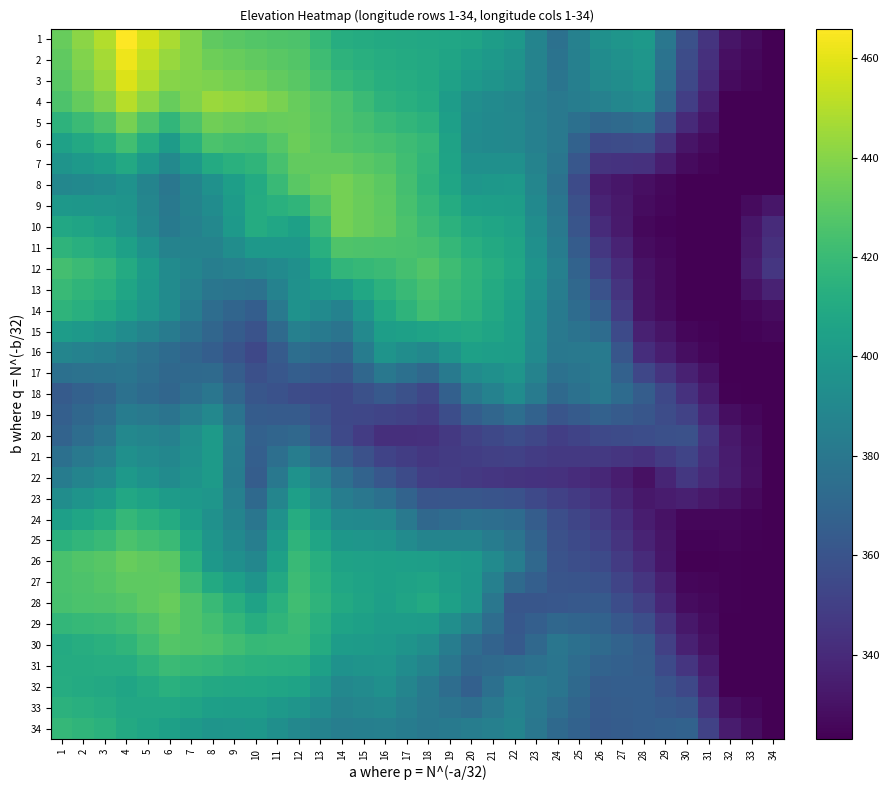

Reading right to left, transcribe all the data shown in this chart.

1: 34=323.0	33=327.0	32=331.0	31=344.8	30=358.5	29=379.5	28=400.5	27=397.8	26=395.0	25=385.8	24=376.5	23=387.8	22=399.0	21=402.8	20=406.5	19=407.8	18=409.0	17=409.5	16=410.0	15=411.0	14=412.0	13=419.0	12=426.0	11=426.8	10=427.5	9=429.2	8=431.0	7=439.5	6=448.0	5=457.0	4=466.0	3=449.5	2=441.2	1=433.0
2: 34=323.0	33=326.0	32=329.0	31=342.6	30=356.2	29=377.3	28=398.4	27=395.6	26=392.8	25=385.2	24=377.6	23=387.1	22=396.5	21=399.9	20=403.2	19=406.4	18=409.5	17=410.4	16=411.4	15=413.4	14=415.4	13=421.6	12=427.8	11=429.3	10=430.9	9=432.6	8=434.4	7=439.2	6=444.1	5=453.1	4=462.1	3=446.7	2=439.0	1=431.2
3: 34=323.0	33=325.0	32=327.0	31=340.5	30=354.0	29=375.1	28=396.2	27=393.4	26=390.5	25=384.6	24=378.8	23=386.4	22=394.0	21=397.0	20=400.0	19=405.0	18=410.0	17=411.4	16=412.8	15=415.8	14=418.8	13=424.1	12=429.5	11=431.9	10=434.2	9=436.0	8=437.8	7=439.0	6=440.2	5=449.2	4=458.2	3=443.9	2=436.7	1=429.5
4: 34=323.0	33=323.0	32=323.0	31=336.2	30=349.5	29=370.8	28=392.0	27=389.0	26=386.0	25=383.5	24=381.0	23=385.0	22=389.0	21=391.2	20=393.5	19=402.2	18=411.0	17=413.2	16=415.5	15=420.5	14=425.5	13=429.2	12=433.0	11=437.0	10=441.0	9=442.8	8=444.5	7=438.5	6=432.5	5=441.5	4=450.5	3=438.2	2=432.1	1=426.0
5: 34=323.0	33=323.0	32=323.0	31=331.6	30=340.2	29=357.5	28=374.8	27=372.6	26=370.5	25=375.8	24=381.0	23=385.2	22=389.5	21=391.1	20=392.8	19=403.8	18=414.8	17=417.2	16=419.8	15=423.0	14=426.2	13=429.9	12=433.5	11=432.6	10=431.8	9=433.4	8=435.0	7=426.0	6=417.0	5=426.8	4=436.5	3=426.0	2=420.8	1=415.5
6: 34=323.0	33=323.0	32=323.0	31=327.0	30=331.0	29=344.2	28=357.5	27=356.2	26=355.0	25=368.0	24=381.0	23=385.5	22=390.0	21=391.0	20=392.0	19=405.2	18=418.5	17=421.2	16=424.0	15=425.5	14=427.0	13=430.5	12=434.0	11=428.2	10=422.5	9=424.0	8=425.5	7=413.5	6=401.5	5=412.0	4=422.5	3=413.8	2=409.4	1=405.0
7: 34=323.0	33=323.0	32=323.0	31=325.0	30=327.0	29=335.1	28=343.2	27=344.0	26=344.8	25=361.9	24=379.0	23=387.0	22=395.0	21=395.0	20=395.0	19=406.1	18=417.2	17=422.1	16=427.0	15=429.2	14=431.5	13=431.6	12=431.8	11=424.1	10=416.5	9=413.5	8=410.5	7=400.5	6=390.5	5=399.9	4=409.2	3=403.1	2=400.1	1=397.0
8: 34=323.0	33=323.0	32=323.0	31=323.0	30=323.0	29=326.0	28=329.0	27=331.8	26=334.5	25=355.8	24=377.0	23=388.5	22=400.0	21=399.0	20=398.0	19=407.0	18=416.0	17=423.0	16=430.0	15=433.0	14=436.0	13=432.8	12=429.5	11=420.0	10=410.5	9=403.0	8=395.5	7=387.5	6=379.5	5=387.8	4=396.0	3=392.5	2=390.8	1=389.0
9: 34=331.8	33=327.4	32=323.0	31=323.0	30=323.0	29=325.2	28=327.5	27=332.5	26=337.5	25=358.2	24=379.0	23=390.8	22=402.5	21=403.1	20=403.8	19=411.0	18=418.2	17=424.4	16=430.5	15=433.2	14=436.0	13=426.4	12=416.8	11=413.8	10=410.8	9=401.8	8=392.8	7=386.8	6=380.8	5=388.9	4=397.0	3=398.0	2=398.5	1=399.0
10: 34=340.5	33=331.8	32=323.0	31=323.0	30=323.0	29=324.5	28=326.0	27=333.2	26=340.5	25=360.8	24=381.0	23=393.0	22=405.0	21=407.2	20=409.5	19=415.0	18=420.5	17=425.8	16=431.0	15=433.5	14=436.0	13=420.0	12=404.0	11=407.5	10=411.0	9=400.5	8=390.0	7=386.0	6=382.0	5=390.0	4=398.0	3=403.5	2=406.2	1=409.0
11: 34=343.0	33=333.0	32=323.0	31=323.0	30=323.0	29=325.5	28=328.0	27=337.1	26=346.2	25=364.8	24=383.2	23=394.8	22=406.2	21=409.6	20=413.0	19=418.4	18=423.8	17=424.8	16=425.8	15=426.1	14=426.5	13=413.0	12=399.5	11=399.5	10=399.5	9=393.2	8=387.0	7=387.0	6=387.0	5=395.6	4=404.2	3=410.2	2=413.2	1=416.2
12: 34=345.5	33=334.2	32=323.0	31=323.0	30=323.0	29=326.5	28=330.0	27=341.0	26=352.0	25=368.8	24=385.5	23=396.5	22=407.5	21=412.0	20=416.5	19=421.8	18=427.0	17=423.8	16=420.5	15=418.8	14=417.0	13=406.0	12=395.0	11=391.5	10=388.0	9=386.0	8=384.0	7=388.0	6=392.0	5=401.2	4=410.5	3=417.0	2=420.2	1=423.5
13: 34=336.8	33=329.9	32=323.0	31=323.0	30=323.0	29=326.8	28=330.5	27=344.6	26=358.8	25=371.1	24=383.5	23=394.5	22=405.5	21=410.6	20=415.8	19=420.1	18=424.5	17=419.8	16=415.0	15=408.4	14=401.8	13=398.6	12=395.5	11=386.1	10=376.8	9=377.9	8=379.0	7=385.6	6=392.2	5=399.8	4=407.2	3=413.5	2=416.6	1=419.8
14: 34=328.0	33=325.5	32=323.0	31=323.0	30=323.0	29=327.0	28=331.0	27=348.2	26=365.5	25=373.5	24=381.5	23=392.5	22=403.5	21=409.2	20=415.0	19=418.5	18=422.0	17=415.8	16=409.5	15=398.0	14=386.5	13=391.2	12=396.0	11=380.8	10=365.5	9=369.8	8=374.0	7=383.2	6=392.5	5=398.2	4=404.0	3=410.0	2=413.0	1=416.0
15: 34=325.5	33=324.2	32=323.0	31=324.4	30=325.8	29=331.0	28=336.2	27=354.9	26=373.5	25=377.2	24=381.0	23=392.0	22=403.0	21=406.2	20=409.5	19=407.6	18=405.8	17=404.5	16=403.2	15=390.5	14=377.8	13=381.5	12=385.2	11=372.5	10=359.8	9=364.9	8=370.0	7=376.4	6=382.8	5=387.6	4=392.5	3=397.2	2=399.6	1=402.0
16: 34=323.0	33=323.0	32=323.0	31=325.8	30=328.5	29=335.0	28=341.5	27=361.5	26=381.5	25=381.0	24=380.5	23=391.5	22=402.5	21=403.2	20=404.0	19=396.8	18=389.5	17=393.2	16=397.0	15=383.0	14=369.0	13=371.8	12=374.5	11=364.2	10=354.0	9=360.0	8=366.0	7=369.5	6=373.0	5=377.0	4=381.0	3=384.5	2=386.2	1=388.0
17: 34=323.0	33=323.2	32=323.5	31=329.8	30=336.0	29=344.6	28=353.2	27=367.1	26=381.0	25=378.6	24=376.2	23=386.9	22=397.5	21=394.9	20=392.2	19=381.9	18=371.5	17=375.8	16=380.0	15=370.8	14=361.5	13=363.5	12=365.5	11=361.6	10=357.8	9=365.1	8=372.5	7=372.0	6=371.5	5=375.1	4=378.8	3=377.4	2=376.7	1=376.0
18: 34=323.0	33=323.5	32=324.0	31=333.8	30=343.5	29=354.2	28=365.0	27=372.8	26=380.5	25=376.2	24=372.0	23=382.2	22=392.5	21=386.5	20=380.5	19=367.0	18=353.5	17=358.2	16=363.0	15=358.5	14=354.0	13=355.2	12=356.5	11=359.0	10=361.5	9=370.2	8=379.0	7=374.5	6=370.0	5=373.2	4=376.5	3=370.2	2=367.1	1=364.0
19: 34=323.0	33=325.8	32=328.5	31=339.8	30=351.0	29=356.0	28=361.0	27=364.2	26=367.5	25=364.1	24=360.8	23=367.8	22=374.8	21=370.2	20=365.8	19=357.0	18=348.2	17=350.4	16=352.5	15=353.4	14=354.2	13=359.1	12=364.0	11=364.2	10=364.5	9=377.2	8=390.0	7=384.0	6=378.0	5=380.6	4=383.2	3=374.8	2=370.5	1=366.2
20: 34=323.0	33=328.0	32=333.0	31=345.8	30=358.5	29=357.8	28=357.0	27=355.8	26=354.5	25=352.0	24=349.5	23=353.2	22=357.0	21=354.0	20=351.0	19=347.0	18=343.0	17=342.5	16=342.0	15=348.2	14=354.5	13=363.0	12=371.5	11=369.5	10=367.5	9=384.2	8=401.0	7=393.5	6=386.0	5=388.0	4=390.0	3=379.2	2=373.9	1=368.5
21: 34=323.0	33=328.4	32=333.8	31=343.0	30=352.2	29=347.8	28=343.2	27=345.0	26=346.8	25=346.6	24=346.5	23=348.6	22=350.8	21=349.9	20=349.0	19=347.6	18=346.2	17=349.1	16=352.0	15=358.5	14=365.0	13=374.4	12=383.8	11=375.0	10=366.2	9=383.6	8=401.0	7=395.0	6=389.0	5=392.0	4=395.0	3=385.4	2=380.6	1=375.8
22: 34=323.0	33=328.8	32=334.5	31=340.2	30=346.0	29=337.8	28=329.5	27=334.2	26=339.0	25=341.2	24=343.5	23=344.0	22=344.5	21=345.8	20=347.0	19=348.2	18=349.5	17=355.8	16=362.0	15=368.8	14=375.5	13=385.8	12=396.0	11=380.5	10=365.0	9=383.0	8=401.0	7=396.5	6=392.0	5=396.0	4=400.0	3=391.5	2=387.2	1=383.0
23: 34=323.0	33=326.5	32=330.0	31=332.9	30=335.8	29=333.9	28=332.0	27=337.9	26=343.8	25=347.1	24=350.5	23=354.6	22=358.8	21=360.1	20=361.5	19=361.0	18=360.5	17=368.2	16=376.0	15=379.8	14=383.5	13=393.6	12=403.8	11=387.9	10=372.0	9=385.1	8=398.2	7=399.9	6=401.5	5=405.2	4=409.0	3=401.1	2=397.2	1=393.2
24: 34=323.0	33=324.2	32=325.5	31=325.5	30=325.5	29=330.0	28=334.5	27=341.5	26=348.5	25=353.0	24=357.5	23=365.2	22=373.0	21=374.5	20=376.0	19=373.8	18=371.5	17=380.8	16=390.0	15=390.8	14=391.5	13=401.5	12=411.5	11=395.2	10=379.0	9=387.2	8=395.5	7=403.2	6=411.0	5=414.5	4=418.0	3=410.8	2=407.1	1=403.5
25: 34=323.0	33=323.9	32=324.8	31=324.5	30=324.2	29=330.9	28=337.5	27=344.6	26=351.8	25=355.1	24=358.5	23=368.4	22=378.2	21=382.9	20=387.5	19=387.4	18=387.2	17=392.2	16=397.2	15=397.9	14=398.5	13=407.1	12=415.8	11=399.9	10=384.0	9=390.8	8=397.5	7=408.9	6=420.2	5=422.9	4=425.5	3=419.9	2=417.1	1=414.2
26: 34=323.0	33=323.5	32=324.0	31=323.5	30=323.0	29=331.8	28=340.5	27=347.8	26=355.0	25=357.2	24=359.5	23=371.5	22=383.5	21=391.2	20=399.0	19=401.0	18=403.0	17=403.8	16=404.5	15=405.0	14=405.5	13=412.8	12=420.0	11=404.5	10=389.0	9=394.2	8=399.5	7=414.5	6=429.5	5=431.2	4=433.0	3=429.0	2=427.0	1=425.0
27: 34=323.0	33=323.5	32=324.0	31=324.8	30=325.5	29=335.4	28=345.2	27=352.2	26=359.2	25=360.0	24=360.8	23=366.5	22=372.2	21=385.4	20=398.5	19=402.5	18=406.5	17=405.2	16=404.0	15=405.9	14=407.8	13=414.4	12=421.0	11=409.1	10=397.2	9=403.5	8=409.8	7=420.5	6=431.2	5=430.8	4=430.2	3=427.5	2=426.1	1=424.8
28: 34=323.0	33=323.5	32=324.0	31=326.0	30=328.0	29=339.0	28=350.0	27=356.8	26=363.5	25=362.8	24=362.0	23=361.5	22=361.0	21=379.5	20=398.0	19=404.0	18=410.0	17=406.8	16=403.5	15=406.8	14=410.0	13=416.0	12=422.0	11=413.8	10=405.5	9=412.8	8=420.0	7=426.5	6=433.0	5=430.2	4=427.5	3=426.0	2=425.2	1=424.5
29: 34=323.0	33=323.2	32=323.5	31=327.8	30=332.0	29=344.6	28=357.2	27=362.6	26=368.0	25=369.2	24=370.5	23=366.4	22=362.2	21=374.1	20=386.0	19=393.9	18=401.8	17=401.9	16=402.0	15=404.0	14=406.0	13=413.4	12=420.8	11=416.5	10=412.2	9=417.5	8=422.8	7=426.5	6=430.2	5=426.1	4=422.0	3=419.8	2=418.6	1=417.5
30: 34=323.0	33=323.0	32=323.0	31=329.5	30=336.0	29=350.2	28=364.5	27=368.5	26=372.5	25=375.8	24=379.0	23=371.2	22=363.5	21=368.8	20=374.0	19=383.8	18=393.5	17=397.0	16=400.5	15=401.2	14=402.0	13=410.8	12=419.5	11=419.2	10=419.0	9=422.2	8=425.5	7=426.5	6=427.5	5=422.0	4=416.5	3=413.5	2=412.0	1=410.5
31: 34=323.0	33=323.0	32=323.0	31=334.0	30=345.0	29=355.1	28=365.2	27=367.0	26=368.8	25=373.8	24=378.8	23=376.5	22=374.2	21=372.4	20=370.5	19=379.0	18=387.5	17=392.5	16=397.5	15=396.8	14=396.0	13=404.4	12=412.8	11=413.1	10=413.5	9=415.5	8=417.5	7=419.0	6=420.5	5=416.1	4=411.8	3=411.4	2=411.2	1=411.0
32: 34=323.0	33=323.0	32=323.0	31=338.5	30=354.0	29=360.0	28=366.0	27=365.5	26=365.0	25=371.8	24=378.5	23=381.8	22=385.0	21=376.0	20=367.0	19=374.2	18=381.5	17=388.0	16=394.5	15=392.2	14=390.0	13=398.0	12=406.0	11=407.0	10=408.0	9=408.8	8=409.5	7=411.5	6=413.5	5=410.2	4=407.0	3=409.2	2=410.4	1=411.5
33: 34=323.0	33=325.8	32=328.5	31=344.8	30=361.0	29=363.5	28=366.0	27=365.1	26=364.2	25=369.8	24=375.2	23=380.8	22=386.2	21=380.8	20=375.2	19=378.1	18=381.0	17=385.5	16=390.0	15=388.5	14=387.0	13=392.4	12=397.8	11=400.5	10=403.2	9=403.4	8=403.5	7=406.2	6=409.0	5=408.8	4=408.5	3=411.8	2=413.4	1=415.0
34: 34=323.0	33=328.5	32=334.0	31=351.0	30=368.0	29=367.0	28=366.0	27=364.8	26=363.5	25=367.8	24=372.0	23=379.8	22=387.5	21=385.5	20=383.5	19=382.0	18=380.5	17=383.0	16=385.5	15=384.8	14=384.0	13=386.8	12=389.5	11=394.0	10=398.5	9=398.0	8=397.5	7=401.0	6=404.5	5=407.2	4=410.0	3=414.2	2=416.4	1=418.5